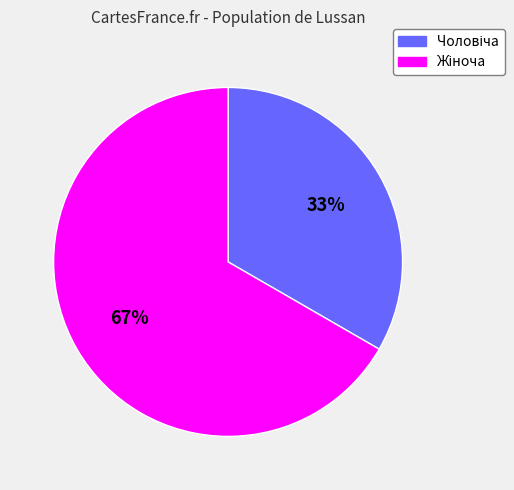

To the nearest percent, what is the average slice percentage?

50%